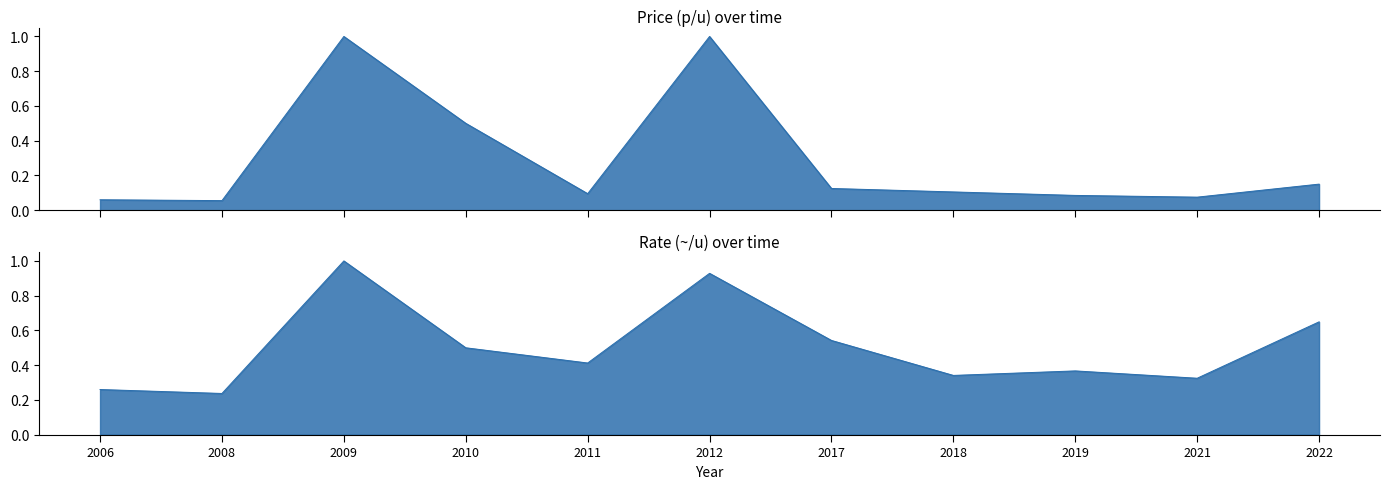

Reading left to right, transcribe all the data shown in this chart.

Price (p/u): 2006=0.1	2008=0.1	2009=1.0	2010=0.5	2011=0.1	2012=1.0	2017=0.1	2018=0.1	2019=0.1	2021=0.1	2022=0.1
Rate (~/u): 2006=0.3	2008=0.2	2009=1.0	2010=0.5	2011=0.4	2012=0.9	2017=0.5	2018=0.3	2019=0.4	2021=0.3	2022=0.6